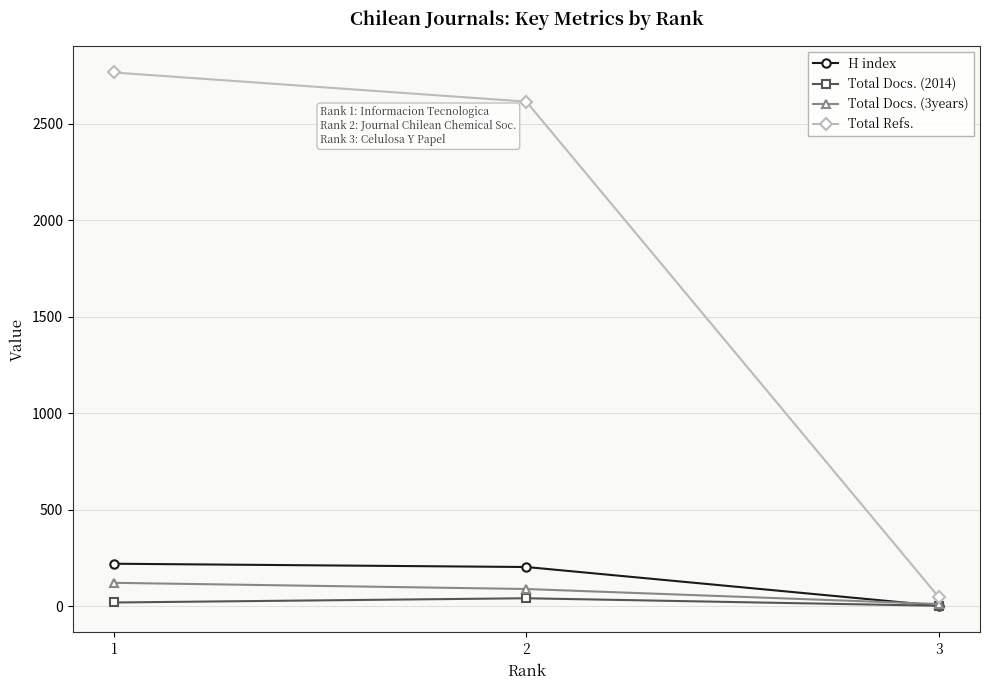

Reading left to right, extract all data points from this chart.

H index: 1=220	2=203	3=2
Total Docs. (2014): 1=19	2=41	3=2
Total Docs. (3years): 1=121	2=89	3=11
Total Refs.: 1=2767	2=2616	3=47